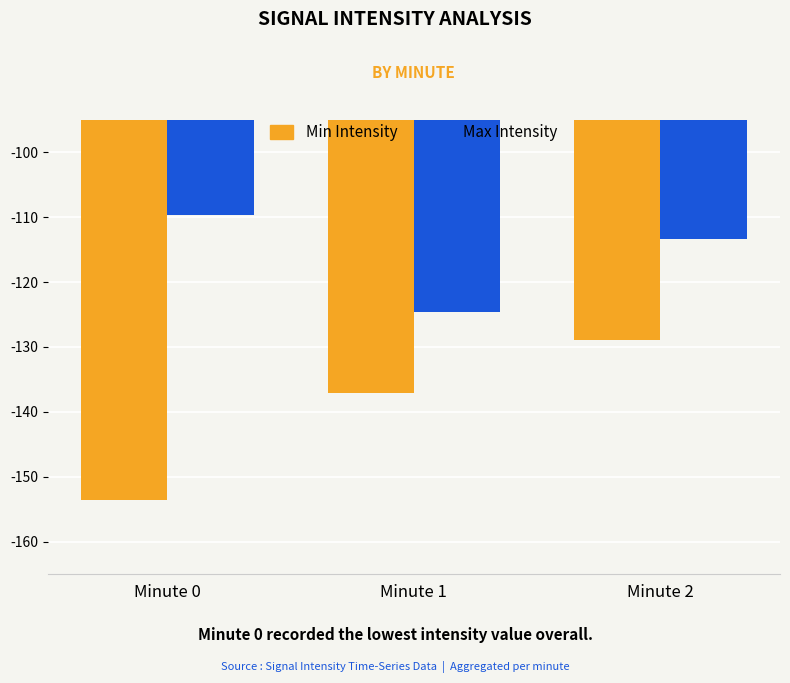

List the series in order of their peak value, highest first.

Max Intensity, Min Intensity